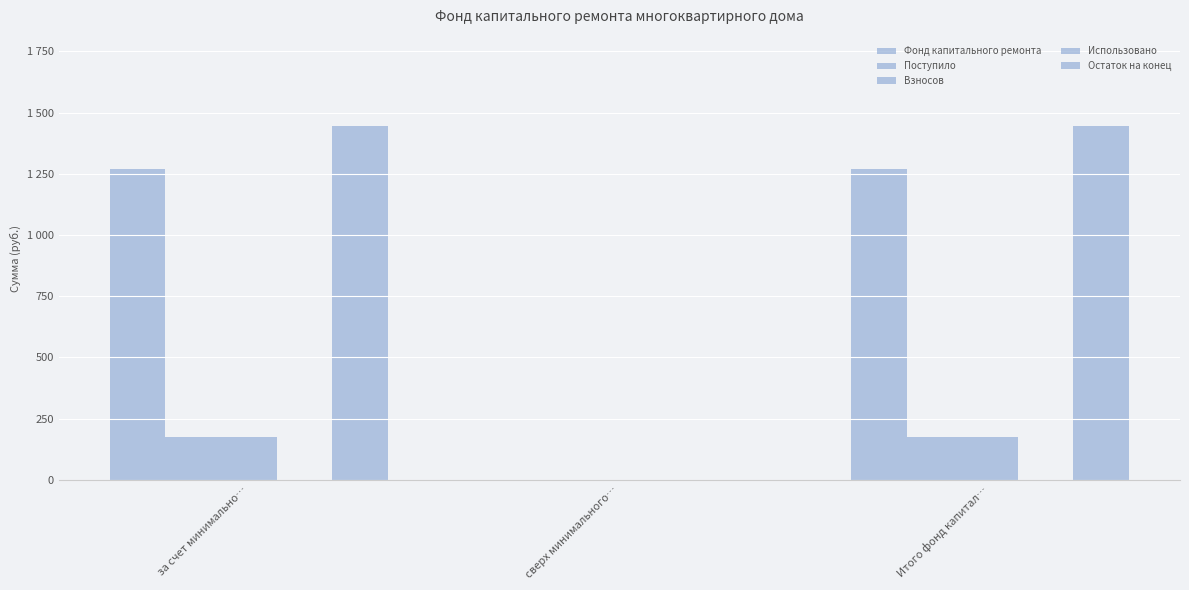

Are the bars horizontal?

No